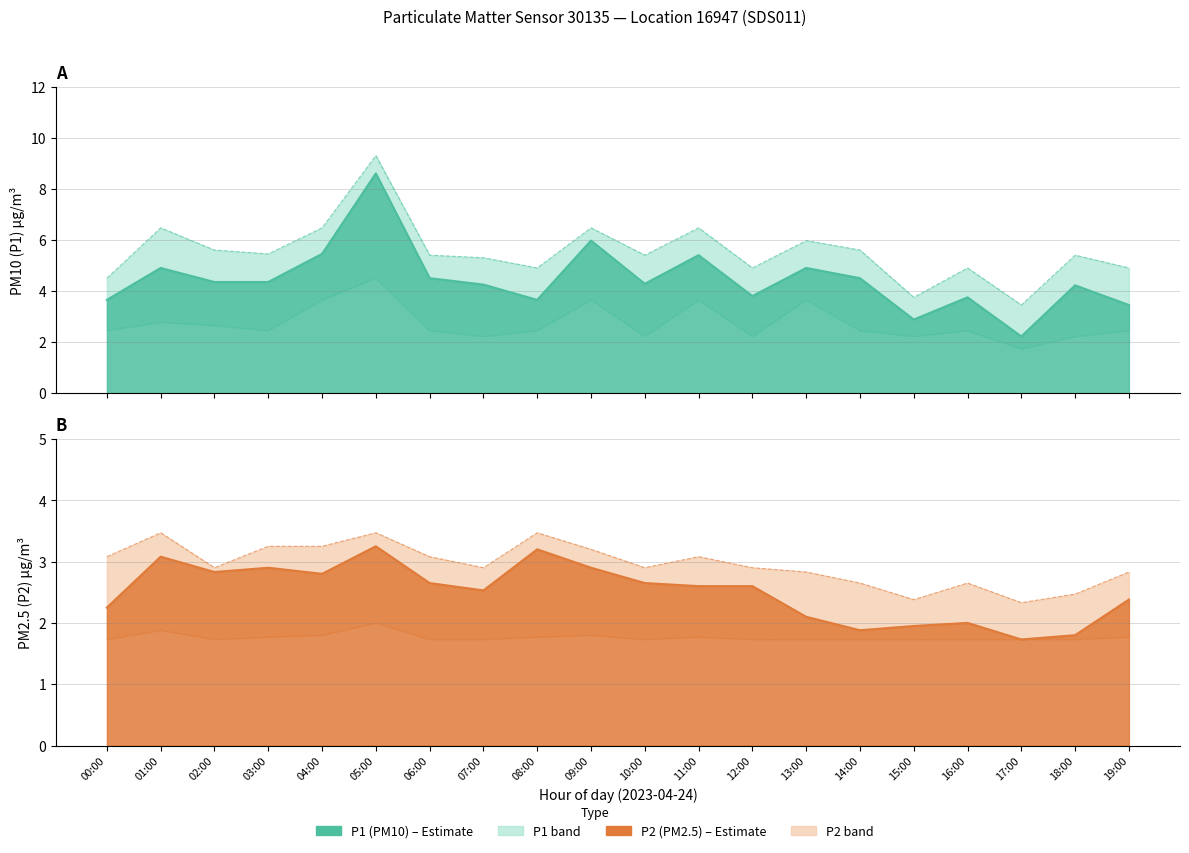

The value of P2 at 18:00 is 2.9. True or false?

False